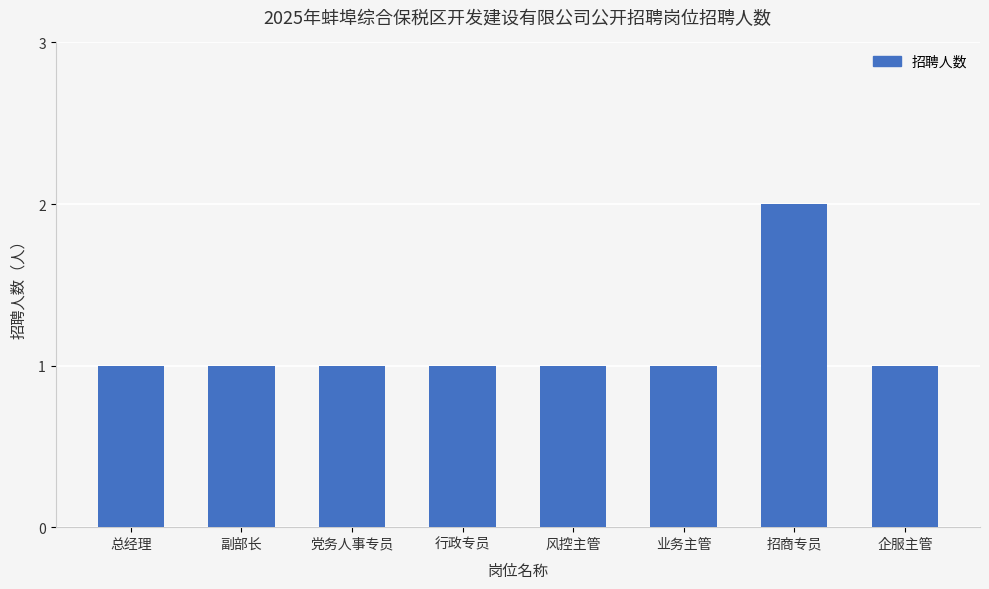

Is it true that the value at 总经理 is 1?

True